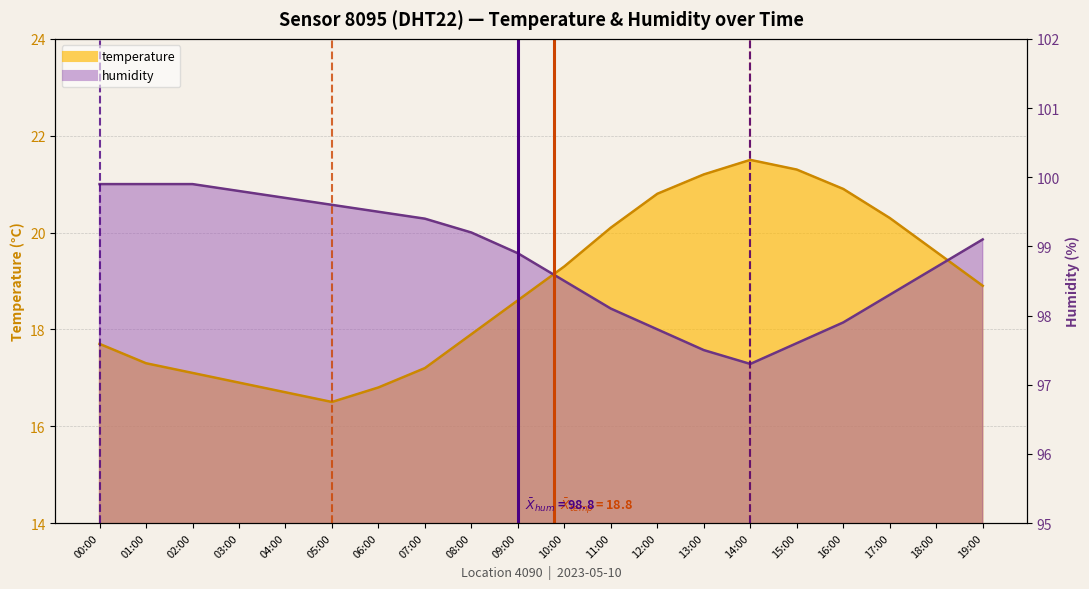

At which category does temperature reach its first local peak?

14:00